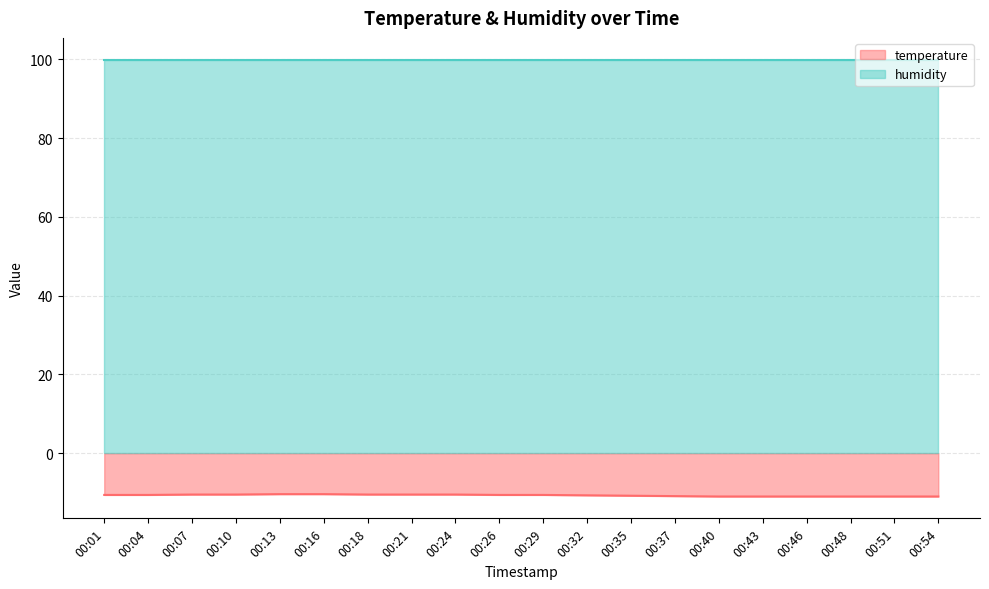

At which category does the chart reach its minimum across all series?

00:40